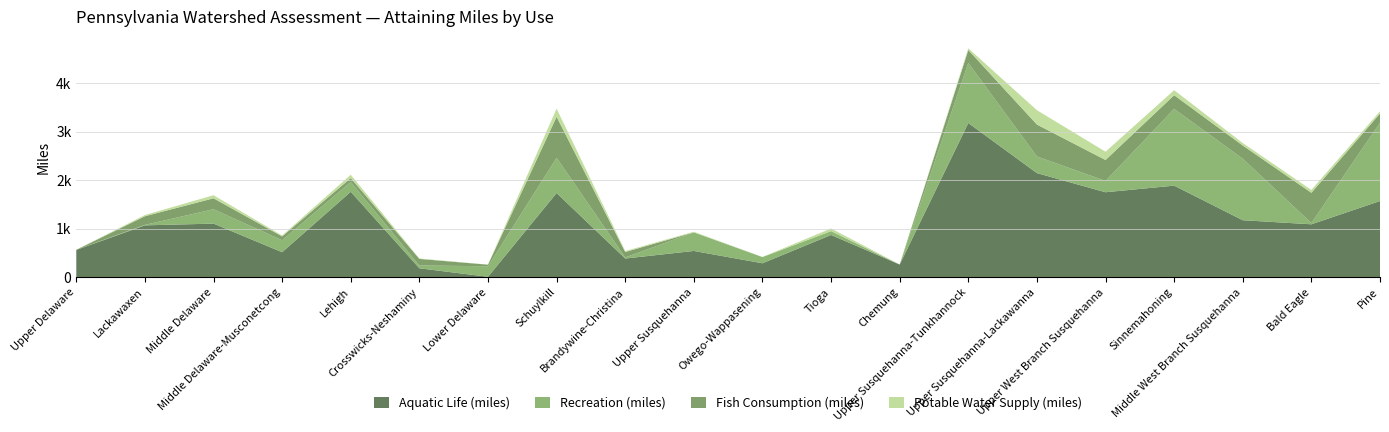

Reading right to left, transcribe all the data shown in this chart.

Aquatic Life (miles): Pine=1569	Bald Eagle=1090	Middle West Branch Susquehanna=1174	Sinnemahoning=1886	Upper West Branch Susquehanna=1750	Upper Susquehanna-Lackawanna=2144	Upper Susquehanna-Tunkhannock=3176	Chemung=261	Tioga=870	Owego-Wappasening=287	Upper Susquehanna=541	Brandywine-Christina=385	Schuylkill=1734	Lower Delaware=9	Crosswicks-Neshaminy=184	Lehigh=1760	Middle Delaware-Musconetcong=515	Middle Delaware=1104	Lackawaxen=1068	Upper Delaware=562
Recreation (miles): Pine=1612	Bald Eagle=26	Middle West Branch Susquehanna=1267	Sinnemahoning=1581	Upper West Branch Susquehanna=233	Upper Susquehanna-Lackawanna=343	Upper Susquehanna-Tunkhannock=1238	Chemung=0	Tioga=80	Owego-Wappasening=128	Upper Susquehanna=383	Brandywine-Christina=23	Schuylkill=726	Lower Delaware=217	Crosswicks-Neshaminy=58	Lehigh=203	Middle Delaware-Musconetcong=246	Middle Delaware=296	Lackawaxen=11	Upper Delaware=3
Fish Consumption (miles): Pine=189	Bald Eagle=623	Middle West Branch Susquehanna=271	Sinnemahoning=281	Upper West Branch Susquehanna=431	Upper Susquehanna-Lackawanna=657	Upper Susquehanna-Tunkhannock=265	Chemung=0	Tioga=0	Owego-Wappasening=0	Upper Susquehanna=0	Brandywine-Christina=111	Schuylkill=843	Lower Delaware=32	Crosswicks-Neshaminy=135	Lehigh=78	Middle Delaware-Musconetcong=80	Middle Delaware=225	Lackawaxen=177	Upper Delaware=0
Potable Water Supply (miles): Pine=46	Bald Eagle=59	Middle West Branch Susquehanna=51	Sinnemahoning=104	Upper West Branch Susquehanna=171	Upper Susquehanna-Lackawanna=296	Upper Susquehanna-Tunkhannock=35	Chemung=2	Tioga=54	Owego-Wappasening=2	Upper Susquehanna=13	Brandywine-Christina=20	Schuylkill=169	Lower Delaware=2	Crosswicks-Neshaminy=9	Lehigh=69	Middle Delaware-Musconetcong=18	Middle Delaware=64	Lackawaxen=25	Upper Delaware=1